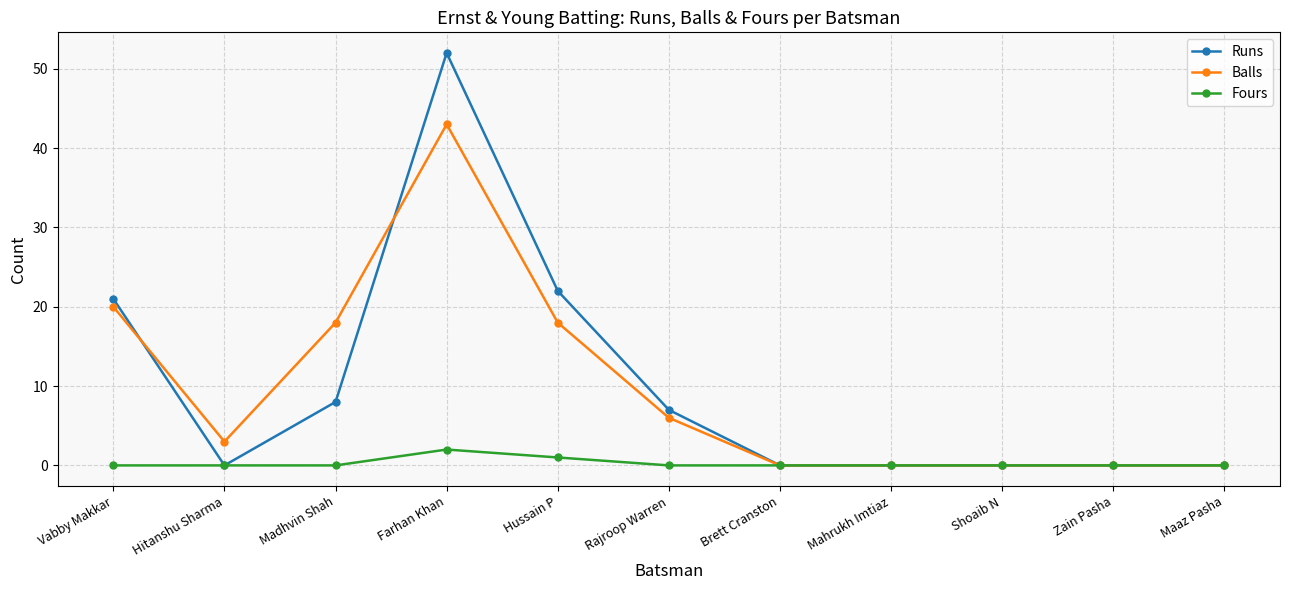

The Balls series shows 4 at Rajroop Warren. True or false?

False